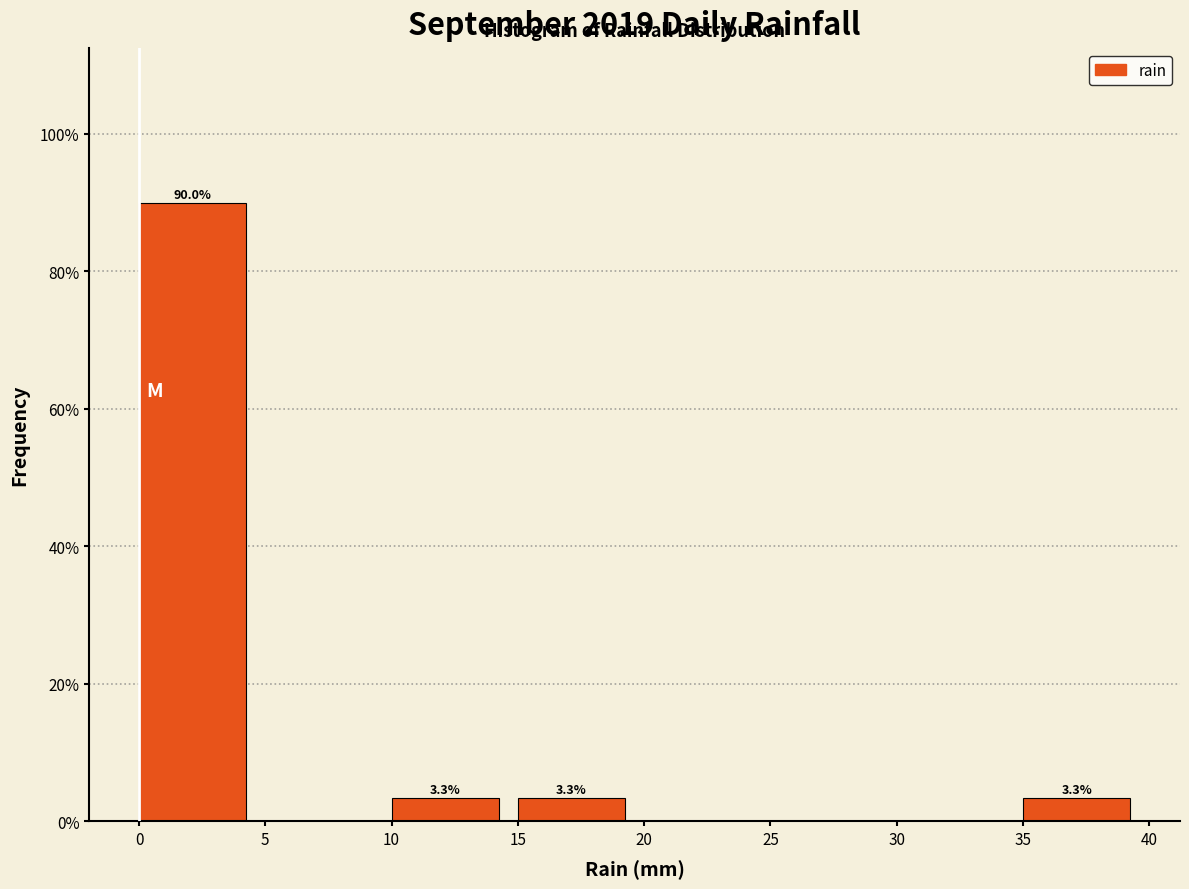

Which range on the x-axis has the tallest bar?

0 to 5